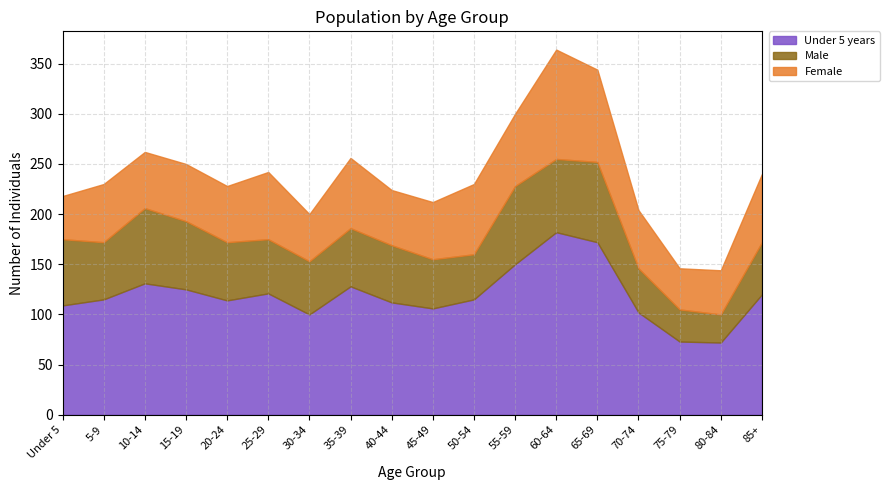

True or false: Female and Under 5 years cross at least once.

False